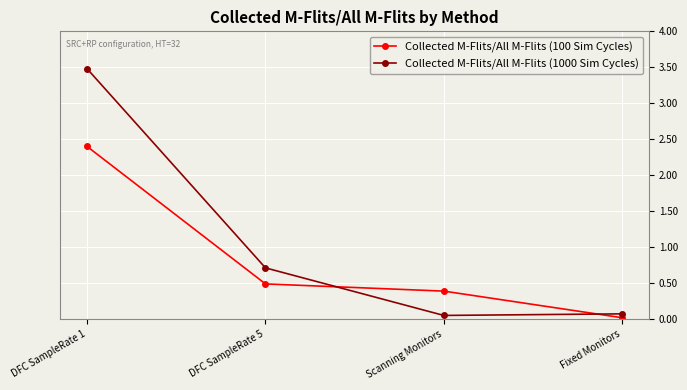

Which label corresponds to the largest value in the chart?

DFC SampleRate 1